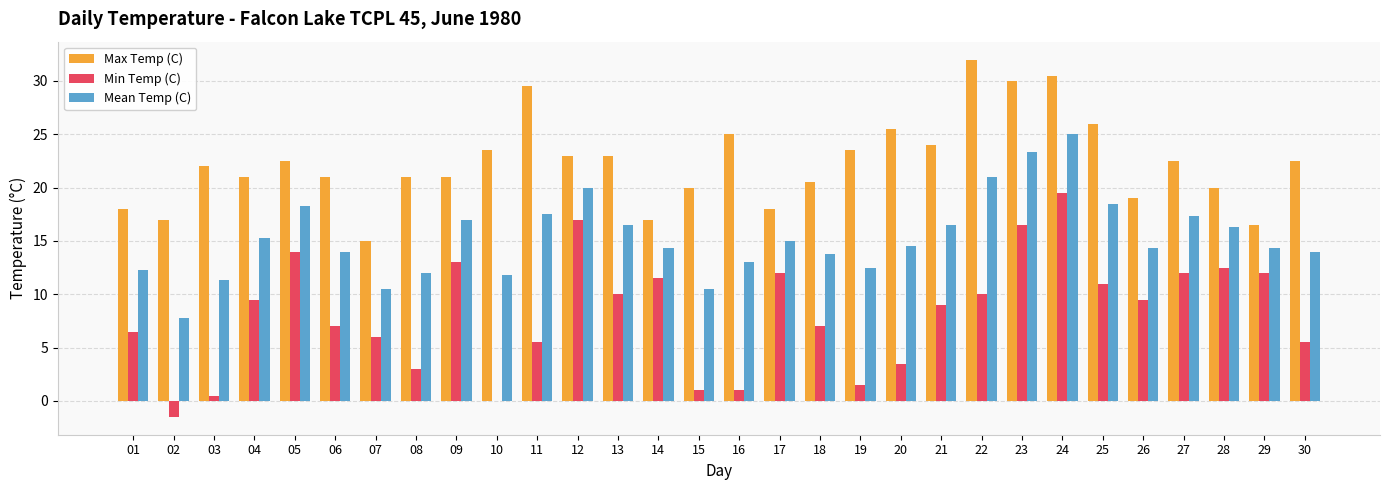

What is the approximate value of Mean Temp (C) at 05?

18.3